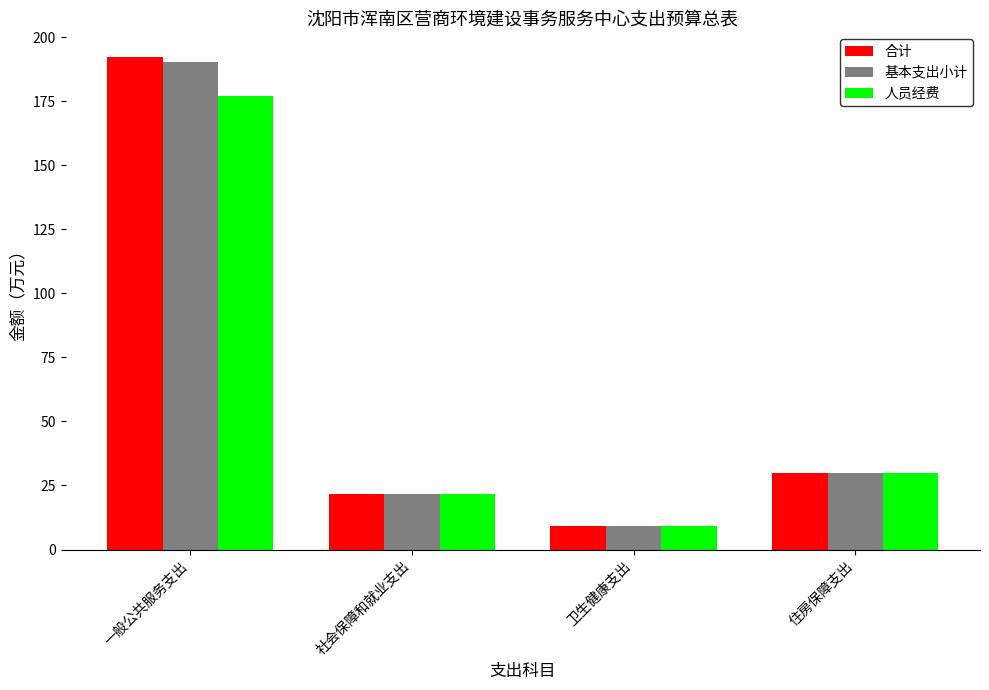

What is the maximum value for 基本支出小计?

190.3